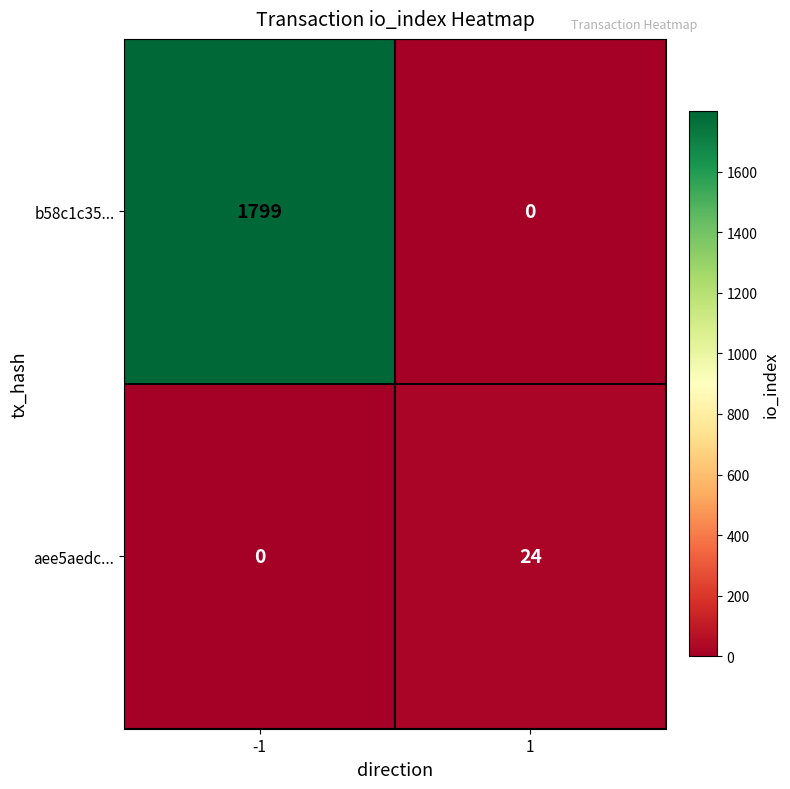

Which series has the largest total across all categories?

b58c1c35...